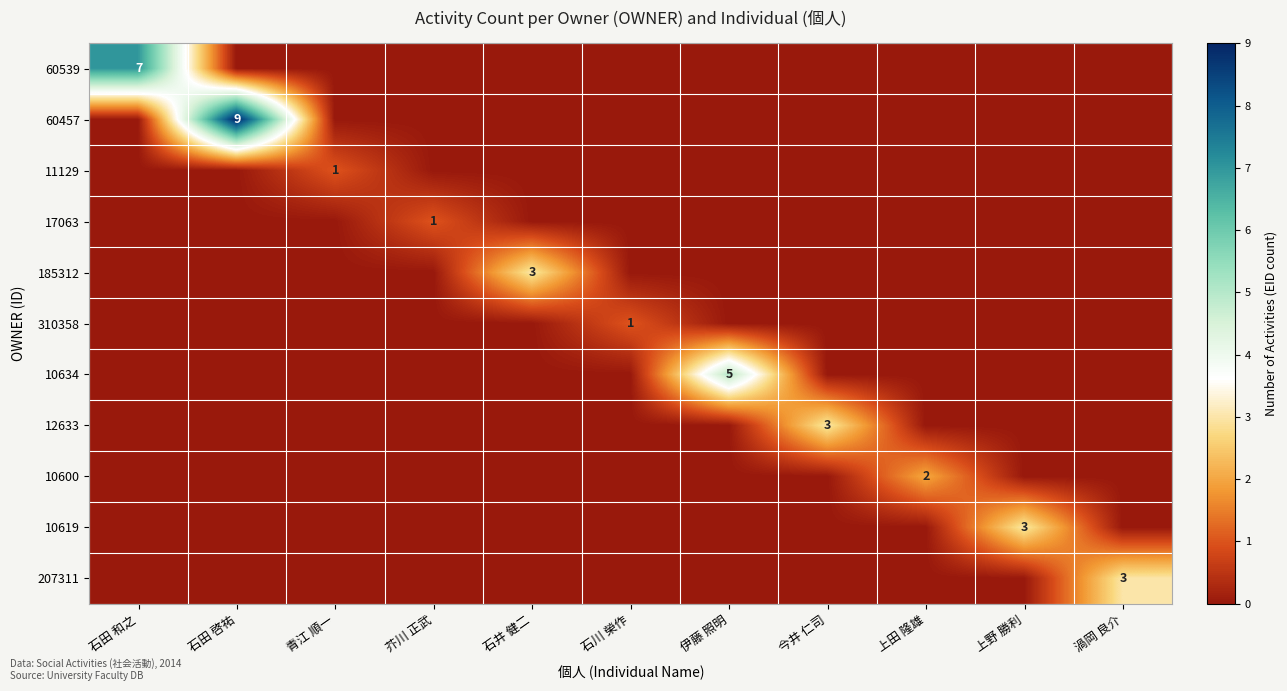

How many categories are shown in the chart?

11